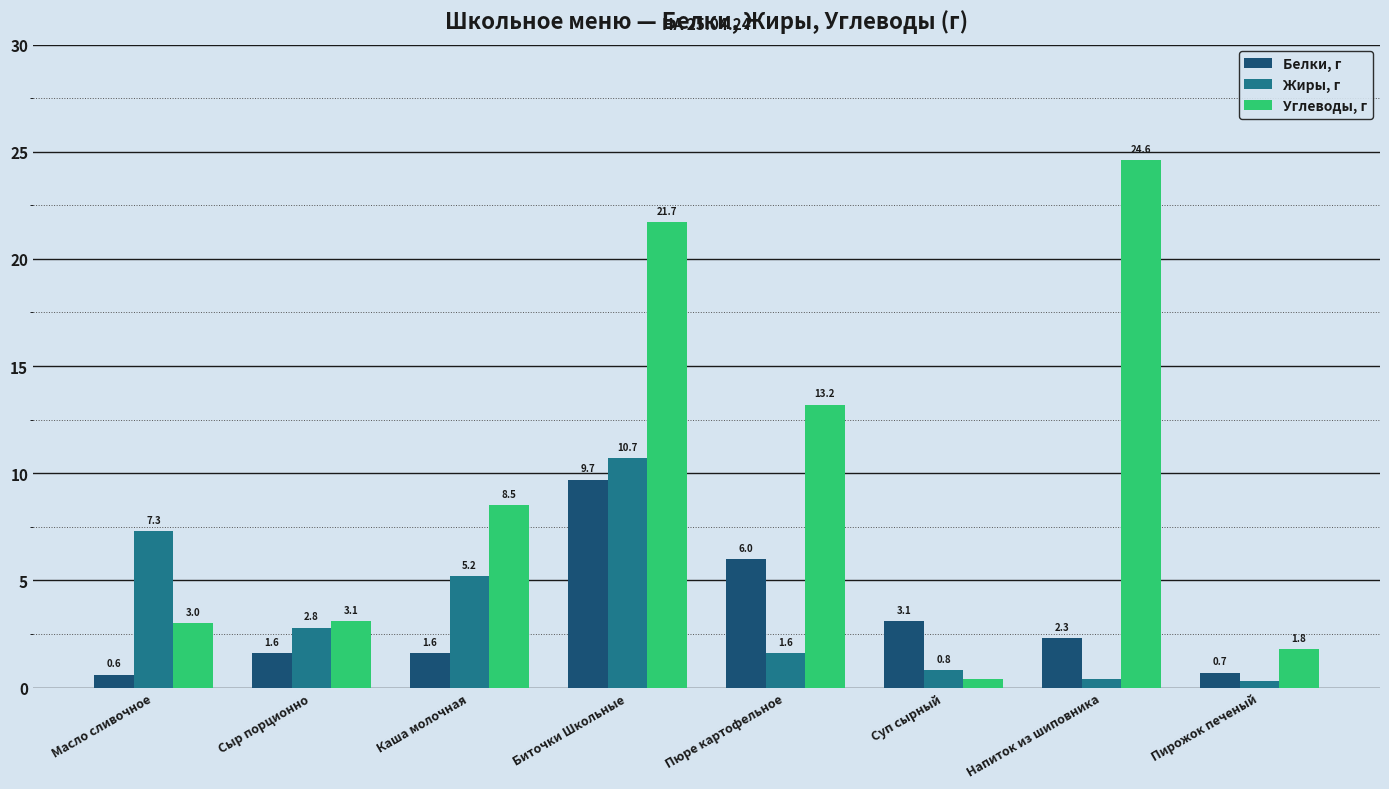

At which category is the sum across all series the highest?

Биточки Школьные